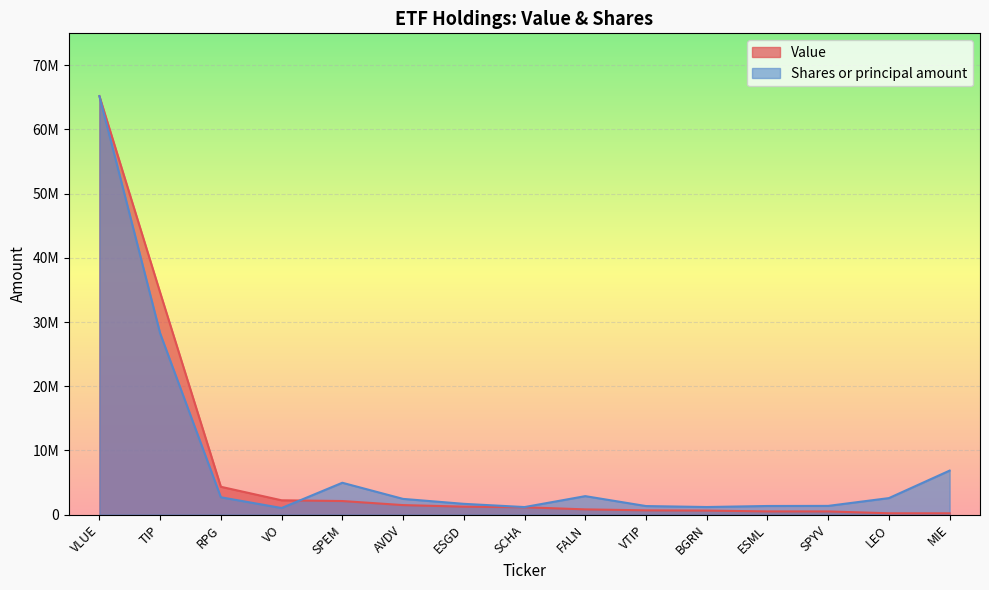

How many times do Value and Shares or principal amount cross each other?

1